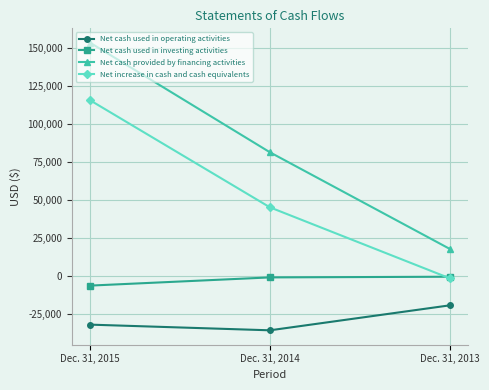

Which series has the largest total across all categories?

Net cash provided by financing activities